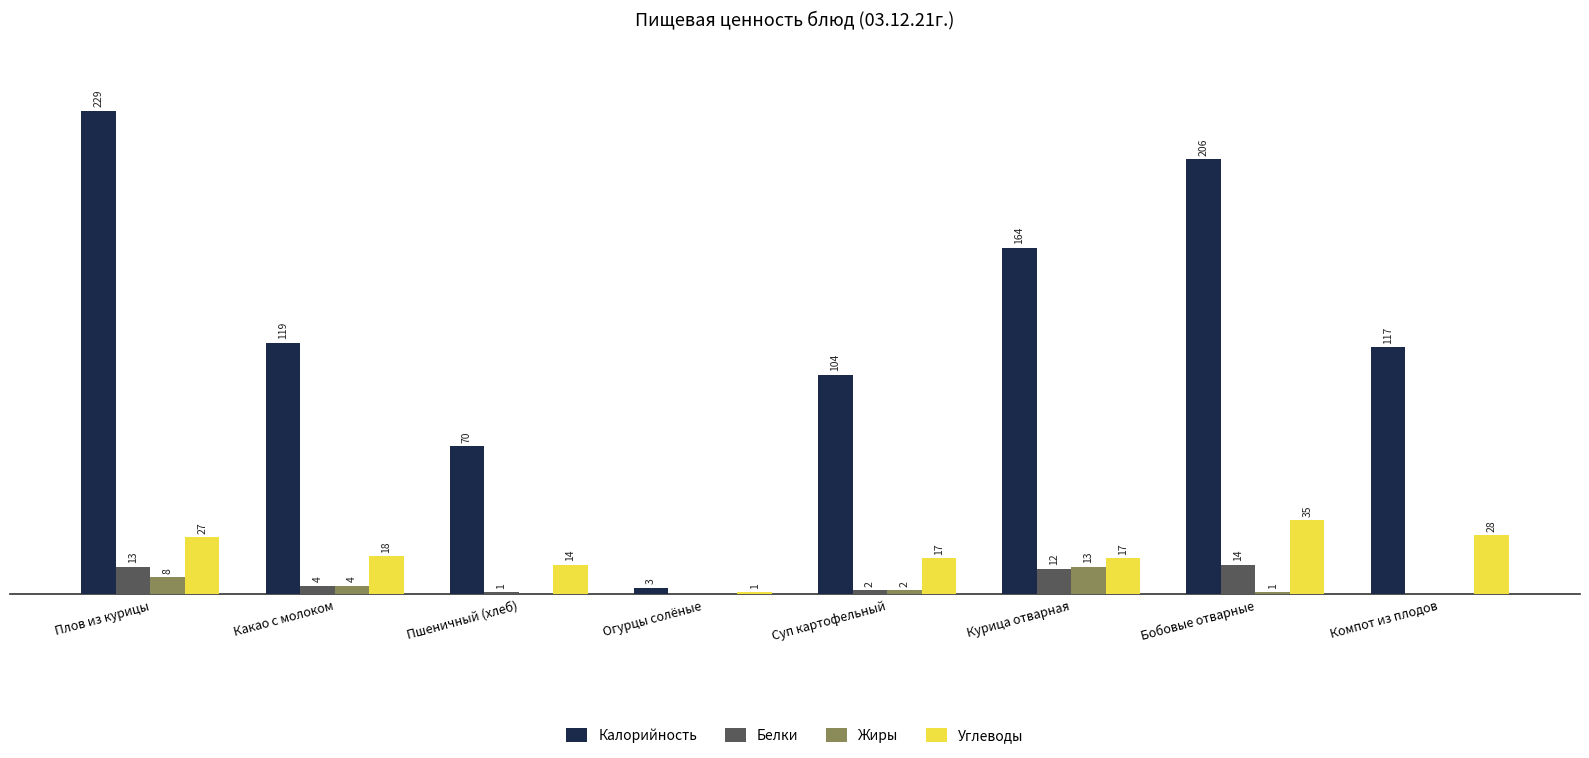

Which series changed the most between Какао с молоком and Бобовые отварные?

Калорийность